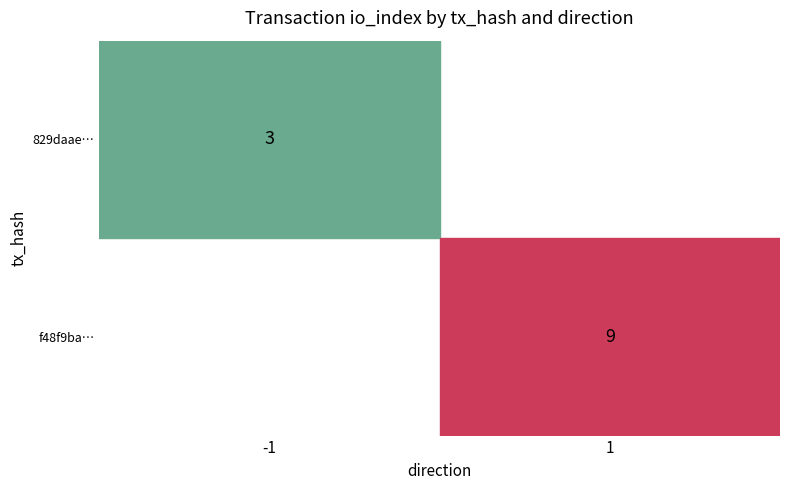

Reading left to right, transcribe all the data shown in this chart.

829daae80a8808413b0488d5c24a86b7a7603f0: -1	3
f48f9ba3da8fd9fd44073b8cd3f79fef92b21d8: 1	9